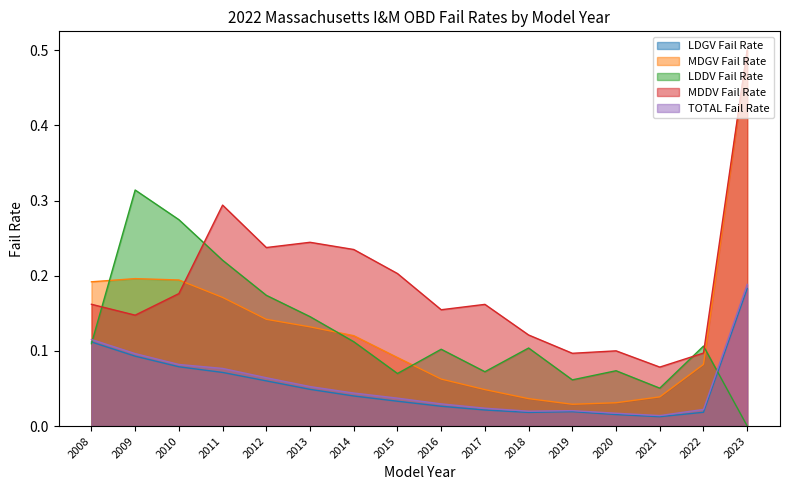

Reading right to left, list all the values displayed in this chart.

LDGV Fail Rate: 0.2	0.0	0.0	0.0	0.0	0.0	0.0	0.0	0.0	0.0	0.0	0.1	0.1	0.1	0.1	0.1
MDGV Fail Rate: 0.5	0.1	0.0	0.0	0.0	0.0	0.0	0.1	0.1	0.1	0.1	0.1	0.2	0.2	0.2	0.2
LDDV Fail Rate: 0.0	0.1	0.1	0.1	0.1	0.1	0.1	0.1	0.1	0.1	0.1	0.2	0.2	0.3	0.3	0.1
MDDV Fail Rate: 0.5	0.1	0.1	0.1	0.1	0.1	0.2	0.2	0.2	0.2	0.2	0.2	0.3	0.2	0.1	0.2
TOTAL Fail Rate: 0.2	0.0	0.0	0.0	0.0	0.0	0.0	0.0	0.0	0.0	0.1	0.1	0.1	0.1	0.1	0.1